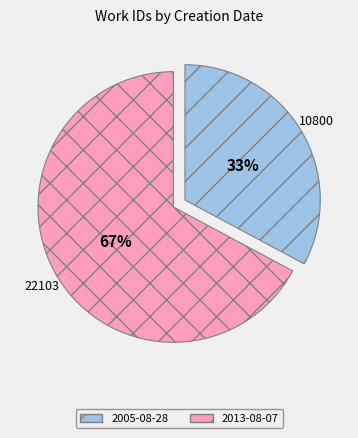

To the nearest percent, what is the combined percentage of 2005-08-28 and 2013-08-07?

100%